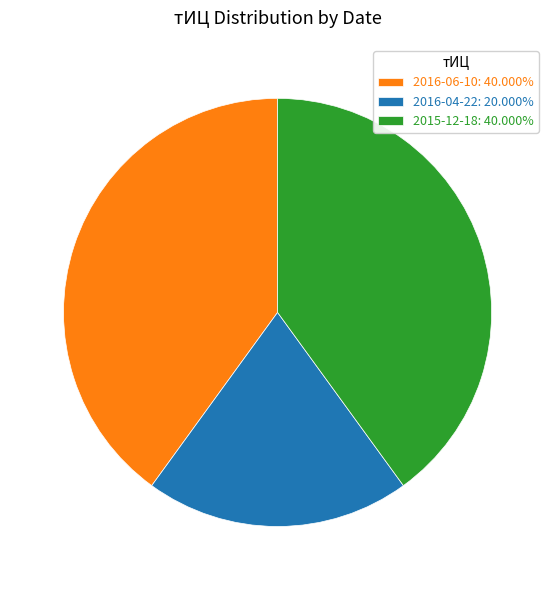

Do 2016-06-10: 40.000% and 2016-04-22: 20.000% together represent more than half of the pie?

Yes